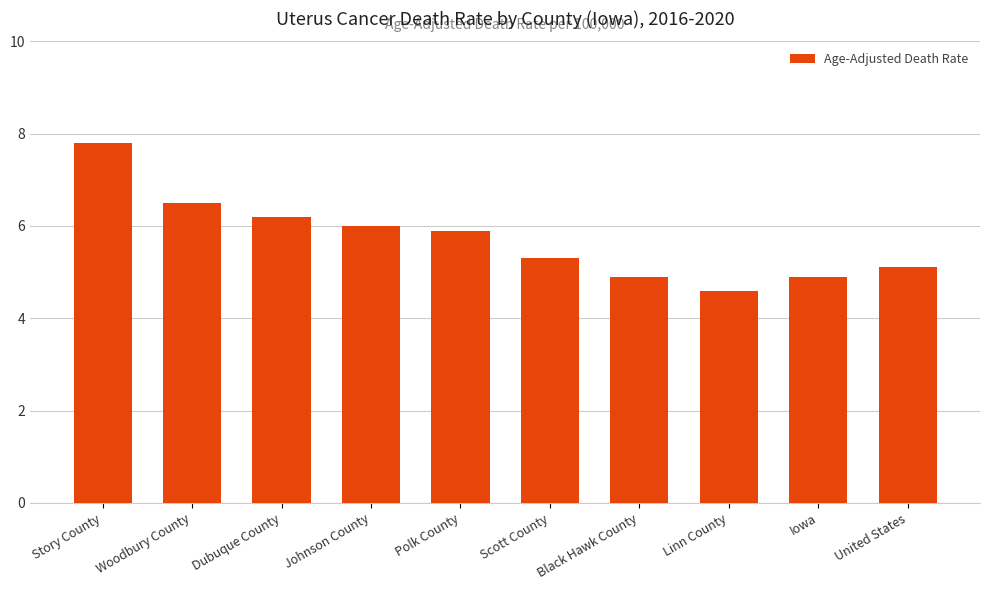

What is the approximate value at Johnson County?

6.0